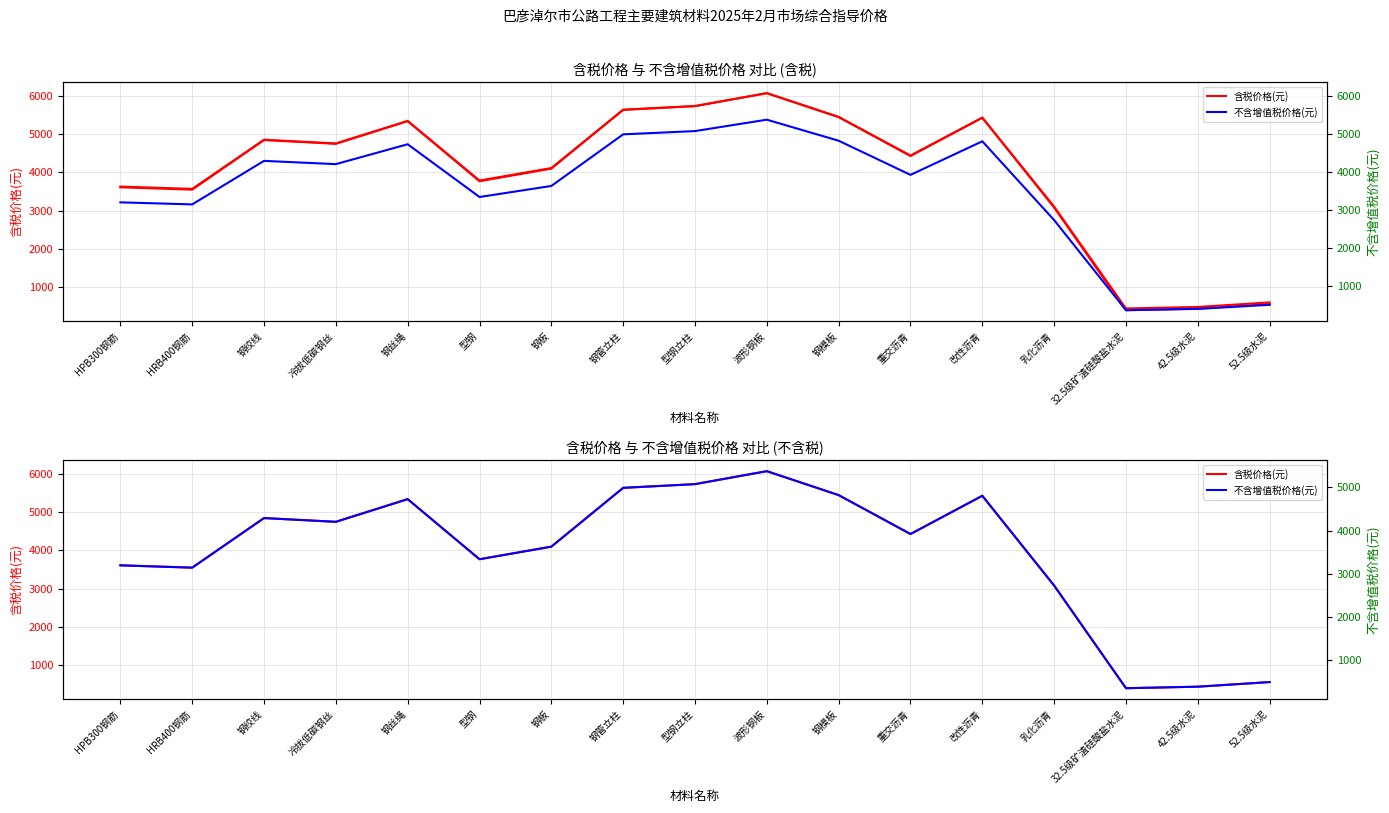

At 钢绞线, list the series in order from smallest to largest.

不含增值税价格(元), 含税价格(元)